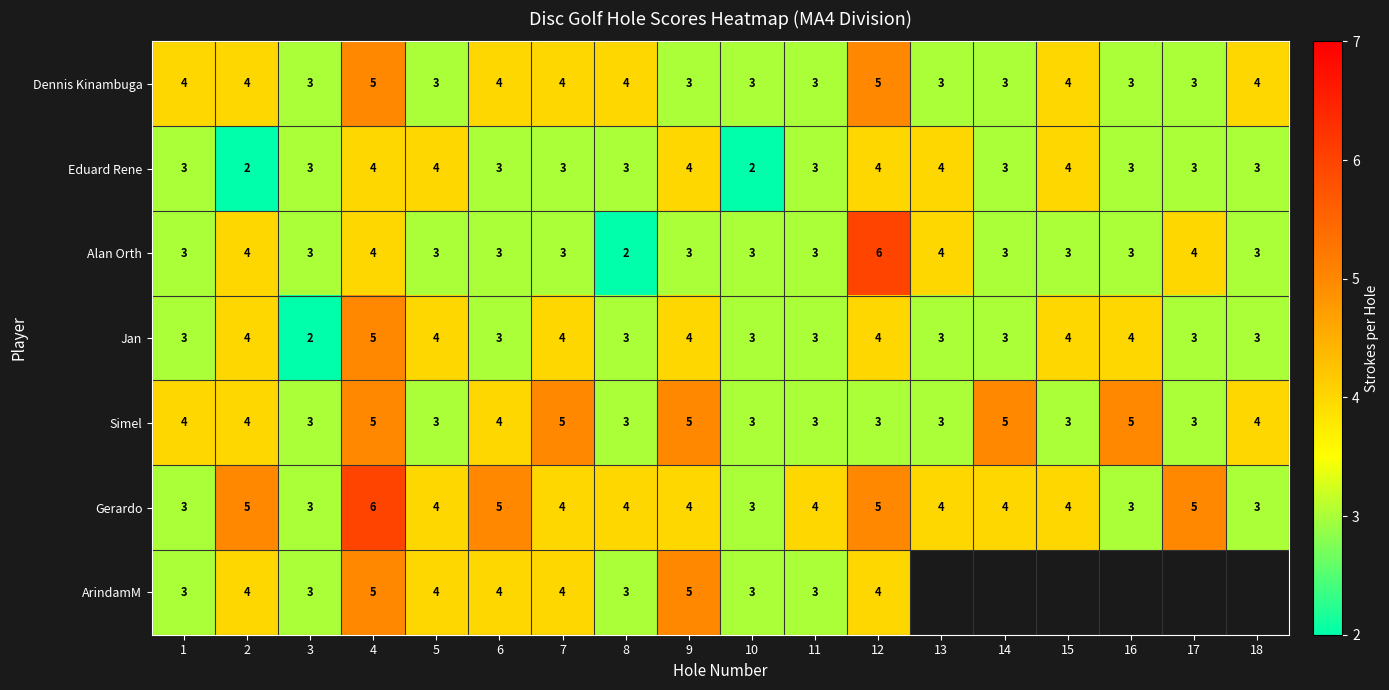

What is the total value across all series at 5?

25